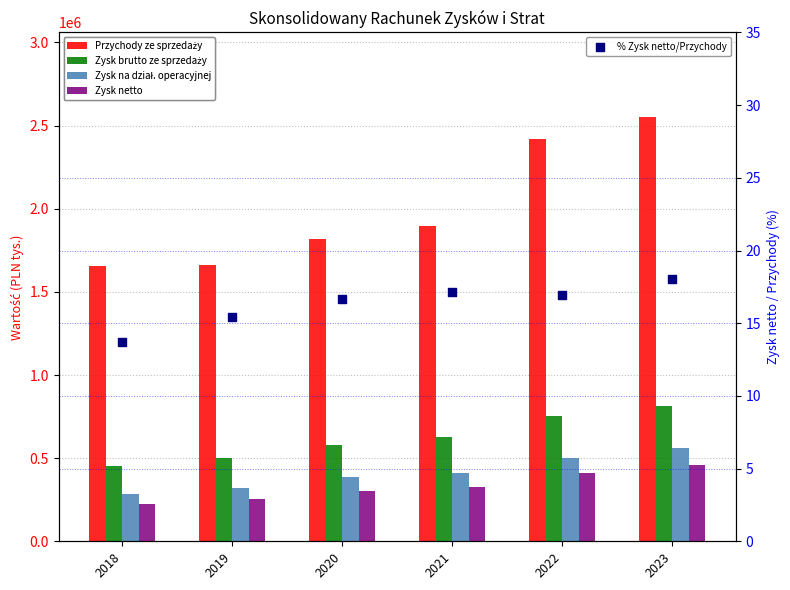

At which category is the sum across all series the highest?

2023